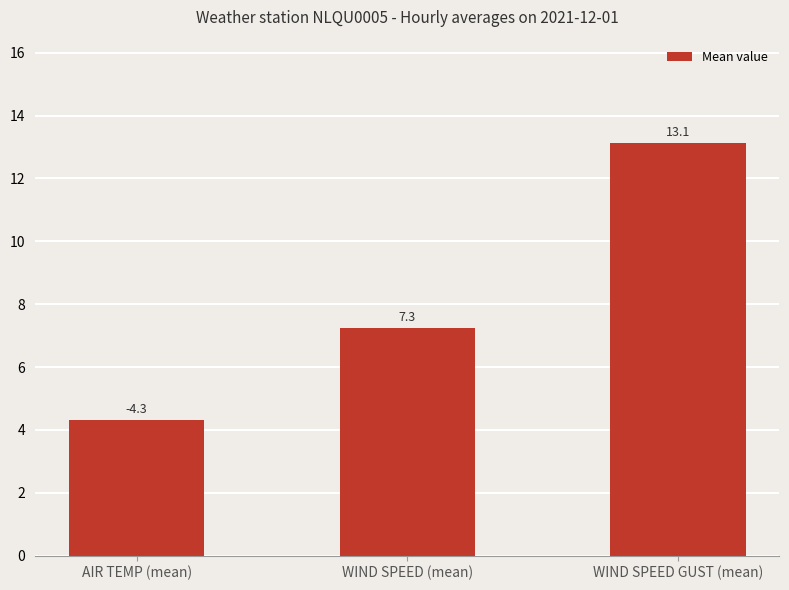

Where is the data nearest to the value 8?

WIND SPEED (mean)